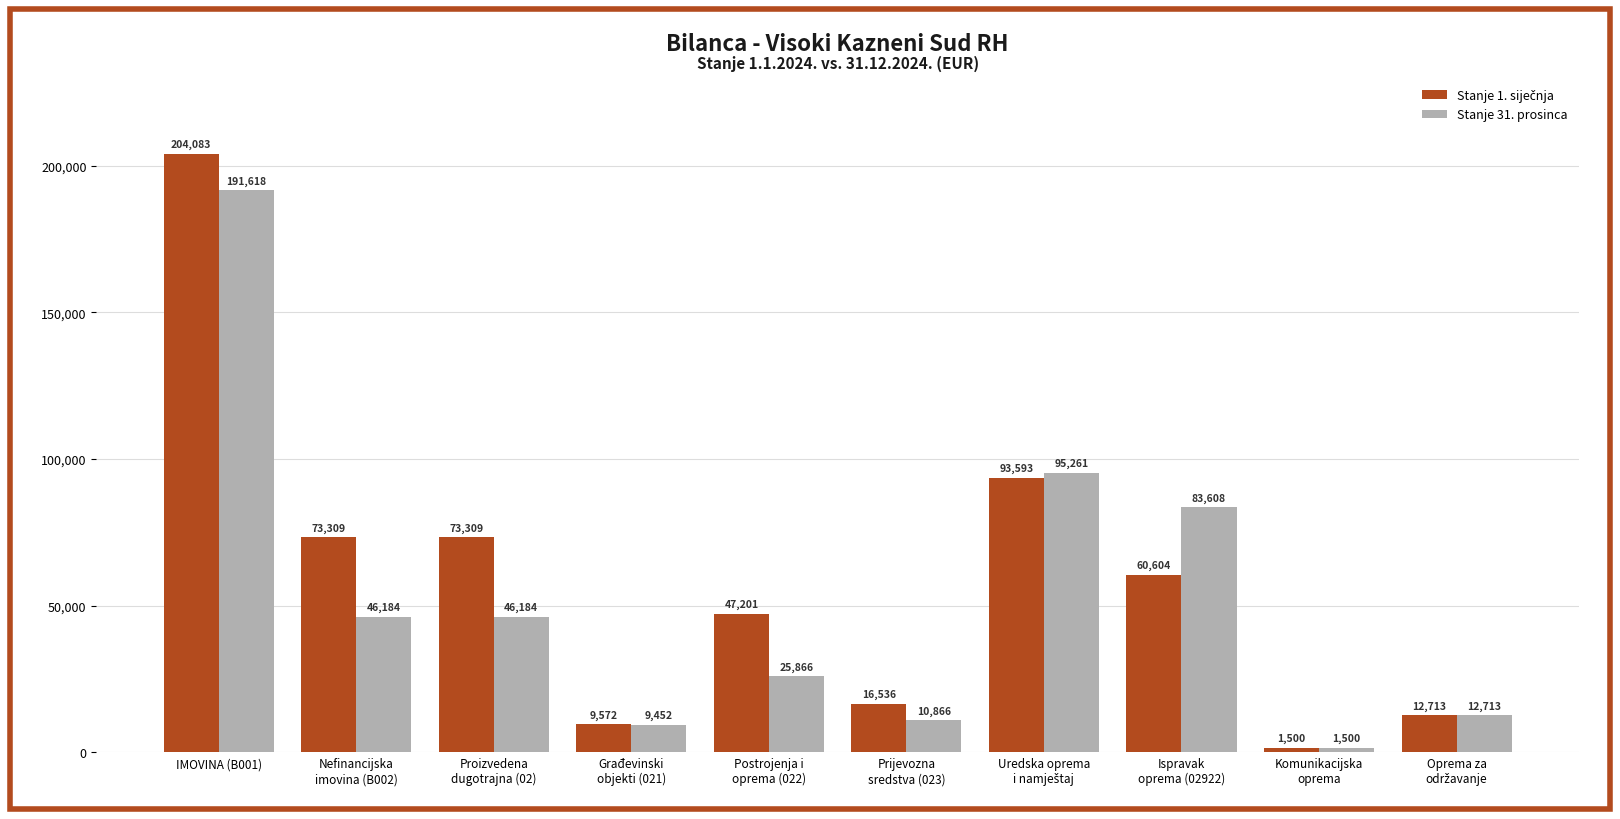

At which category is the sum across all series the highest?

IMOVINA (B001)